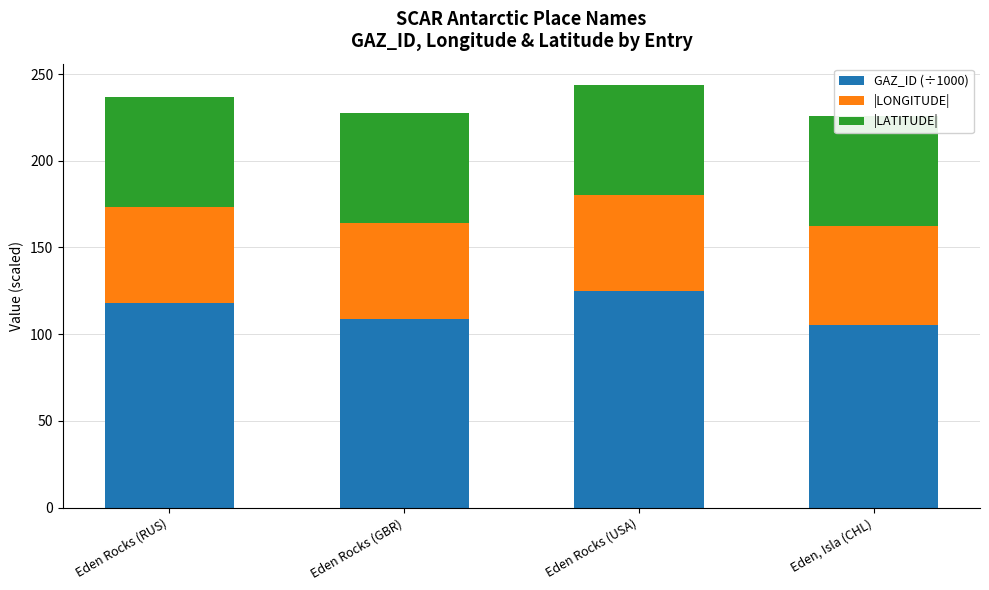

What is the difference between the maximum and minimum values in the GAZ_ID (÷1000) series?

19.2